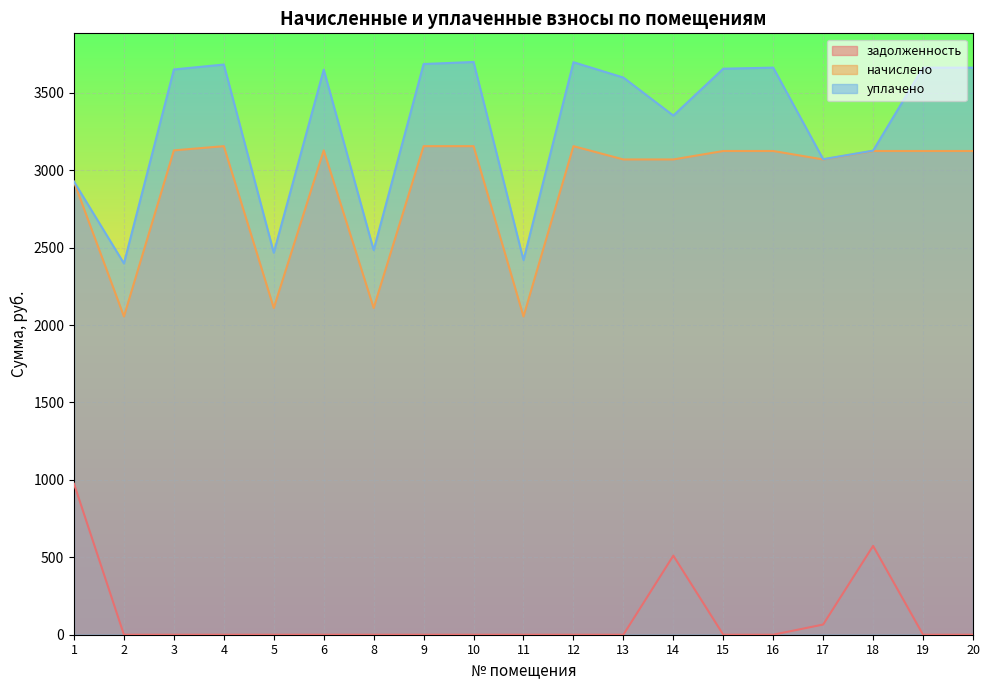

List the series in order of their peak value, lowest first.

задолженность, начислено, уплачено